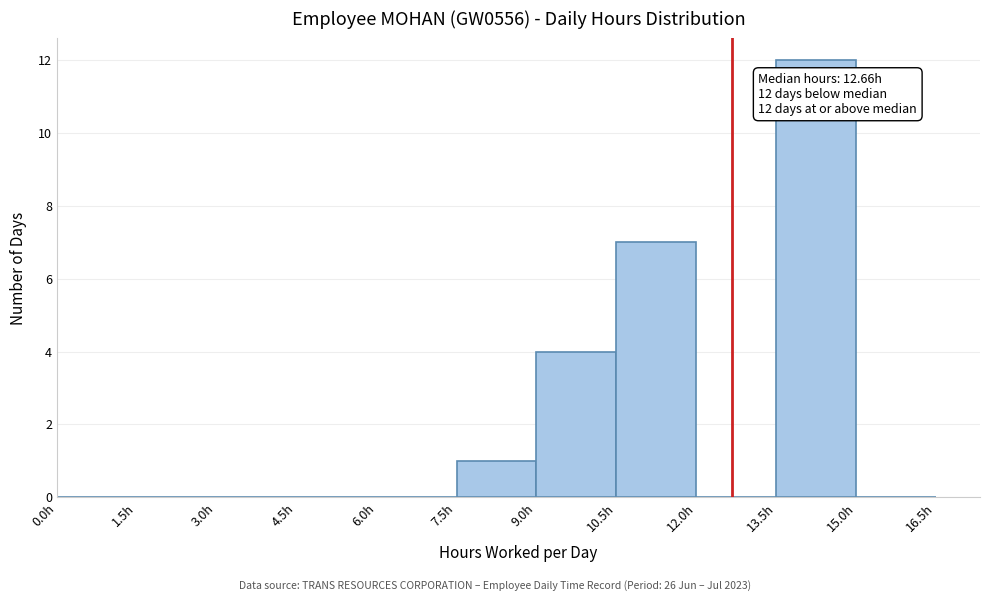

Over which range of the x-axis is the bar tallest?

13.5 to 15.0